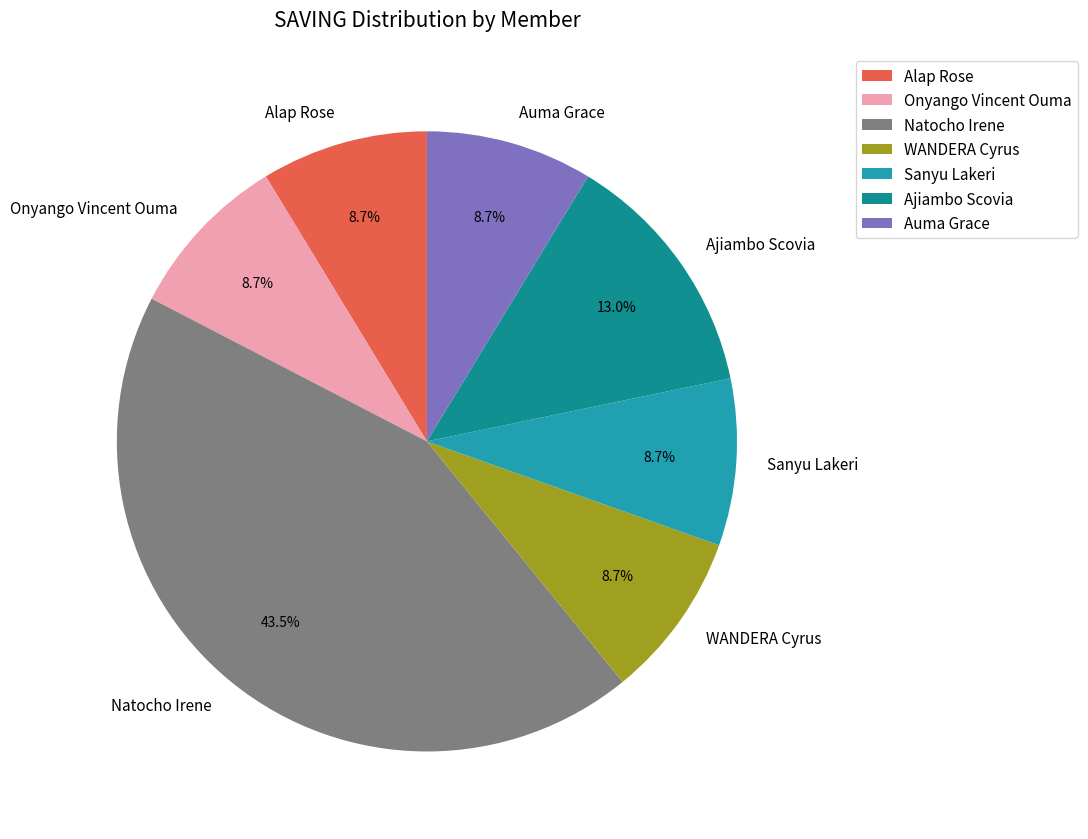

Is there any slice that represents more than half of the pie?

No